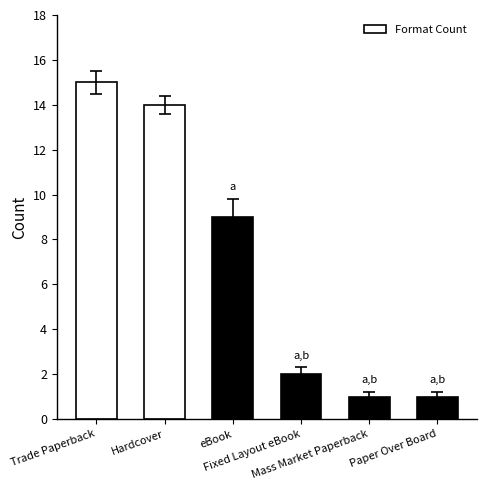

Reading right to left, transcribe all the data shown in this chart.

Paper Over Board=1	Mass Market Paperback=1	Fixed Layout eBook=2	eBook=9	Hardcover=14	Trade Paperback=15